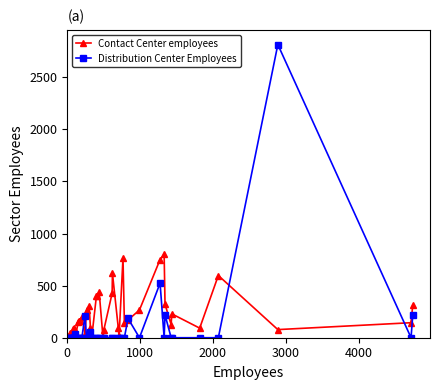

Which series has the widest spread of values?

Distribution Center Employees